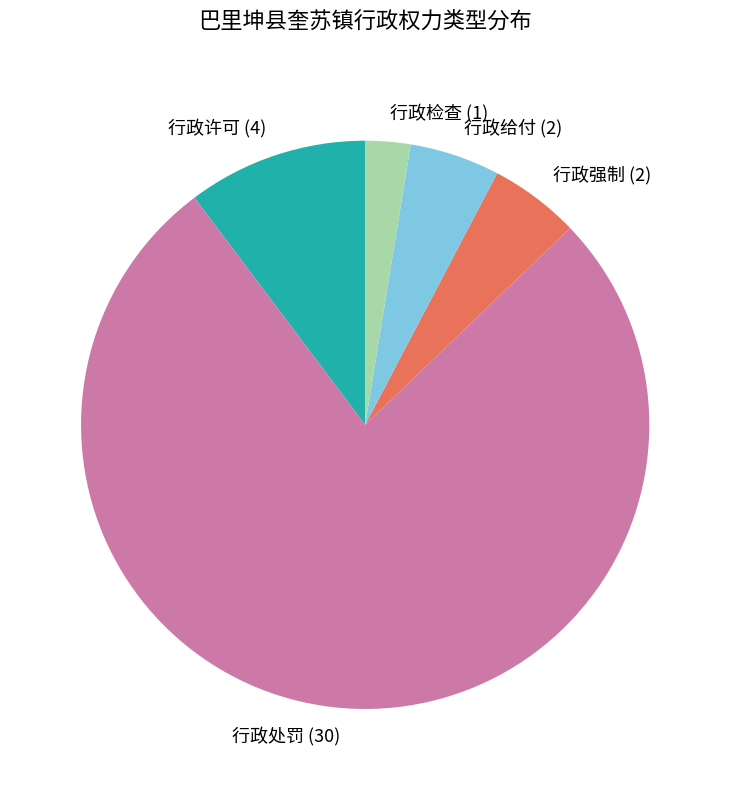

Do 行政给付 and 行政强制 together represent more than half of the pie?

No